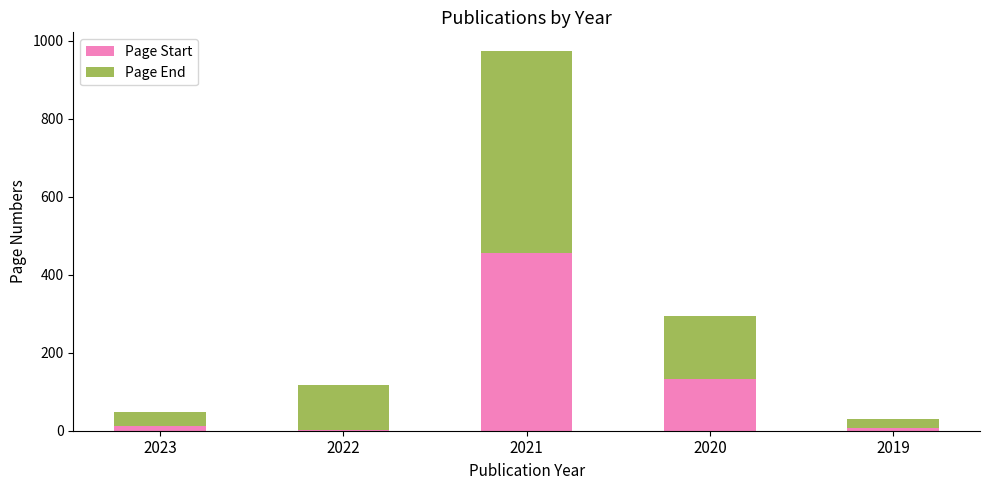

What are all the series names shown in the legend?

Page Start, Page End